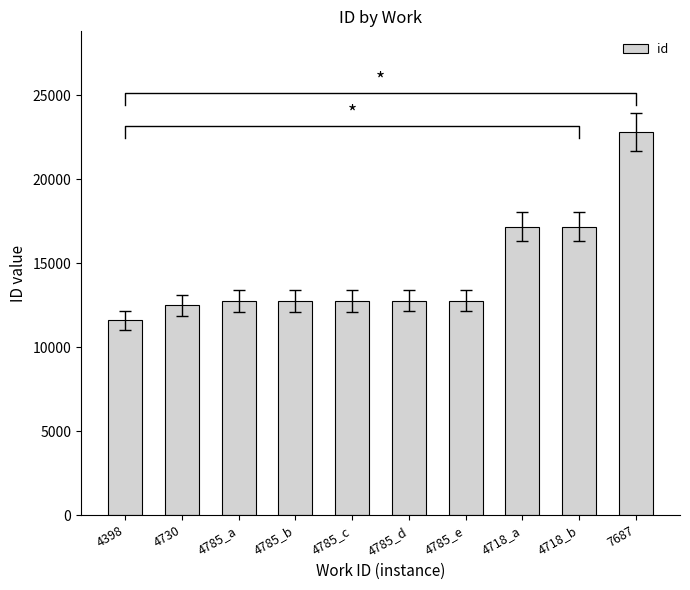

What is the label of the 10th bar from the right?

4398